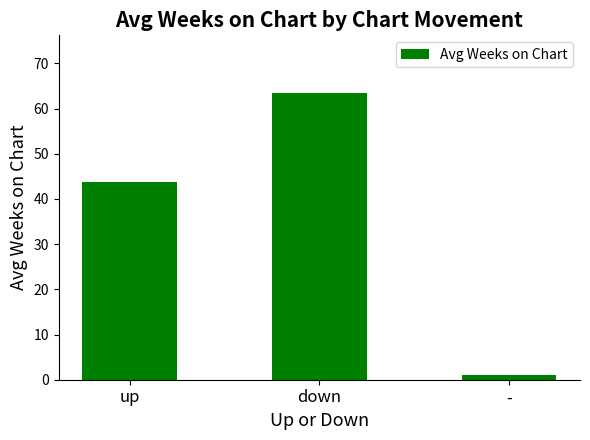

How many bars are there in total?

3